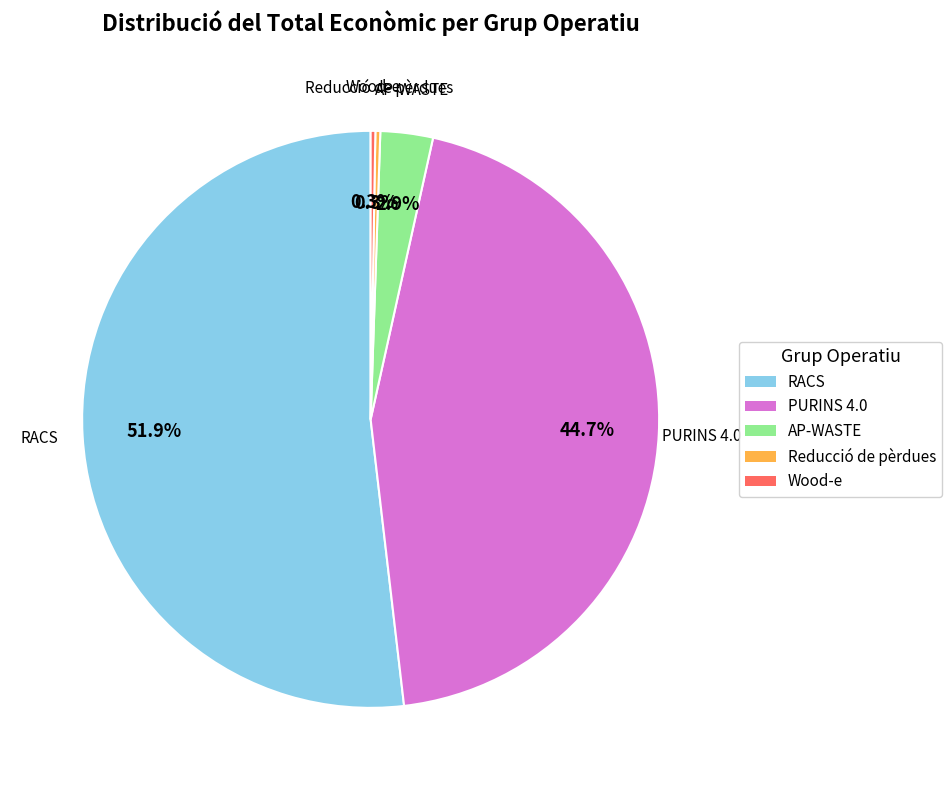

How much of the chart is everything except PURINS 4.0?

55.3%